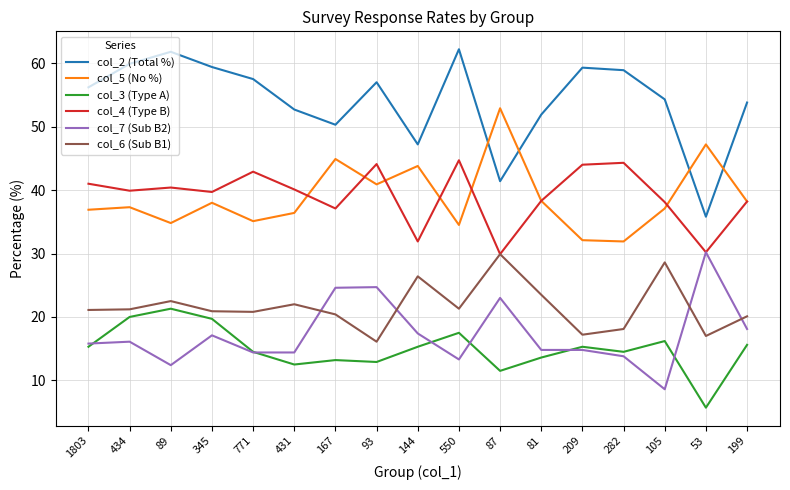

True or false: col_5 (No %) and col_7 (Sub B2) cross at least once.

False